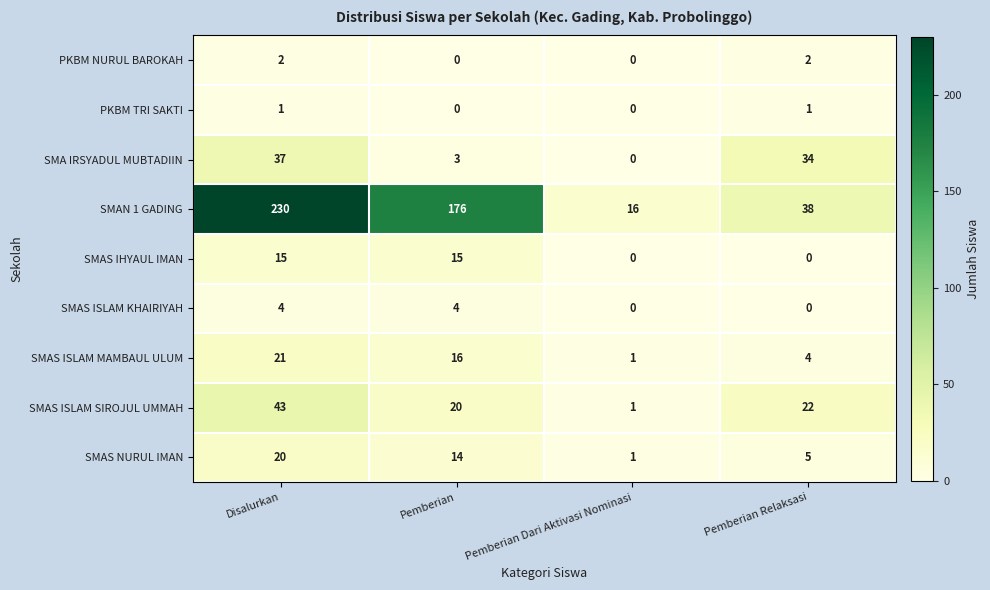

What is the total value across all series at Disalurkan?

373